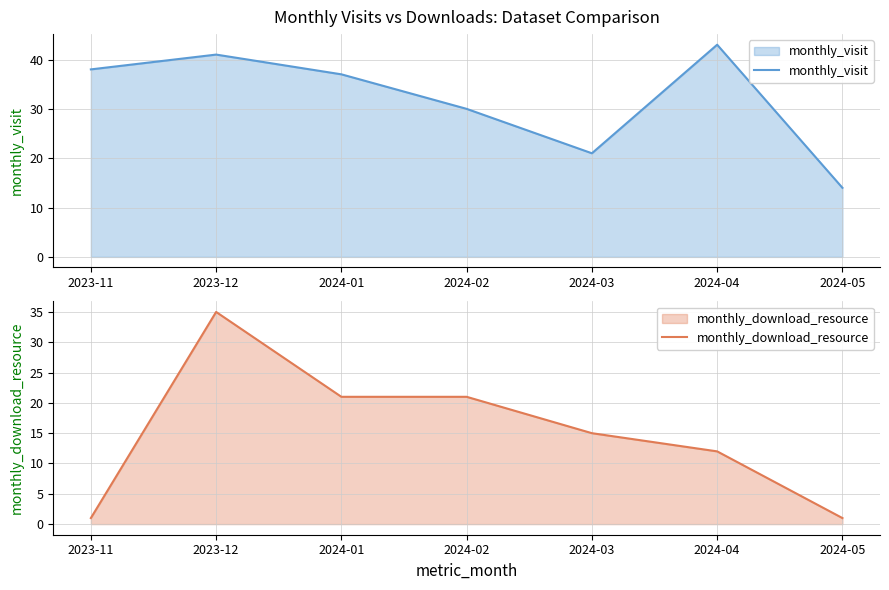

Which series has the largest total across all categories?

monthly_visit